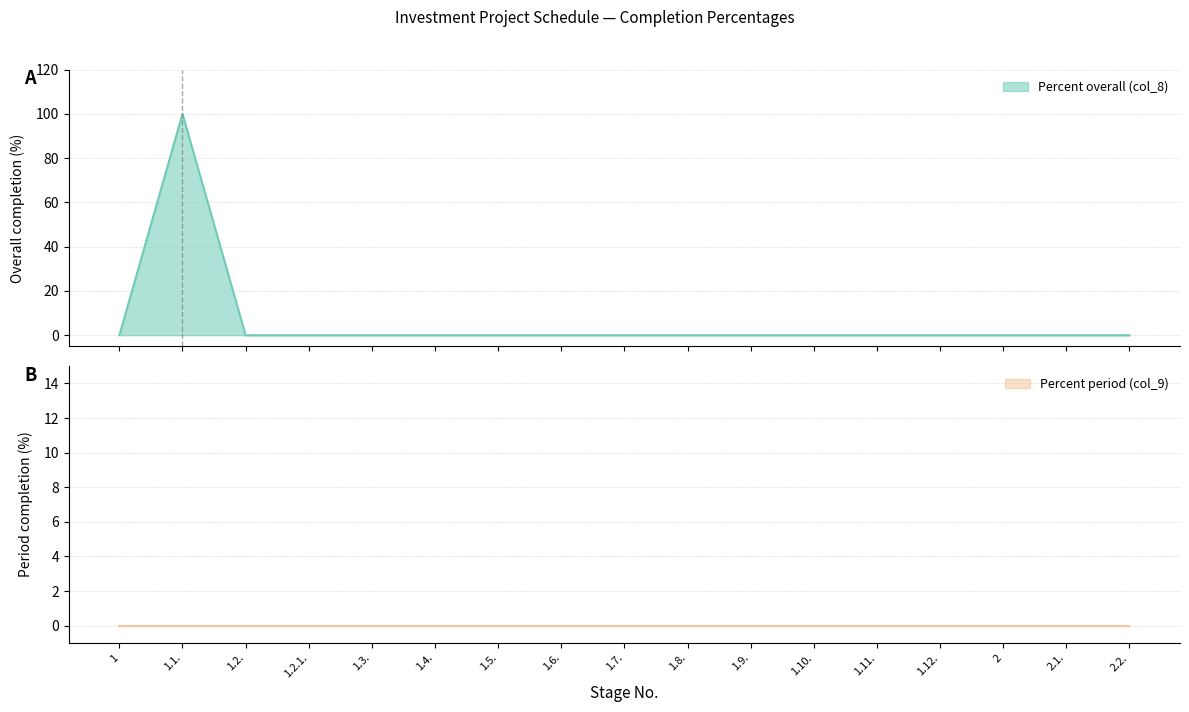

Where is the data nearest to the value 50?

1